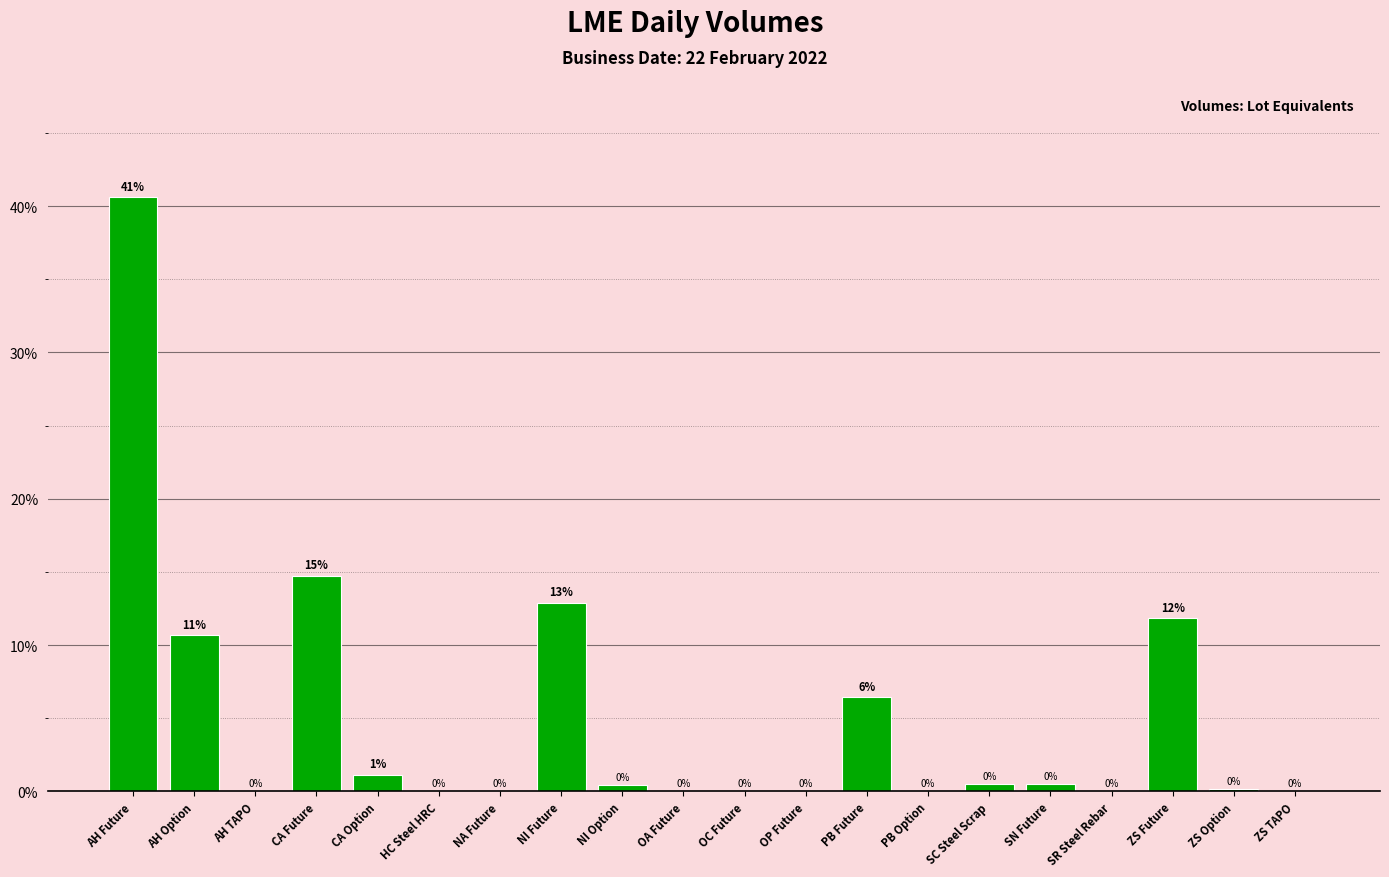

Which label corresponds to the largest value in the chart?

AH Future